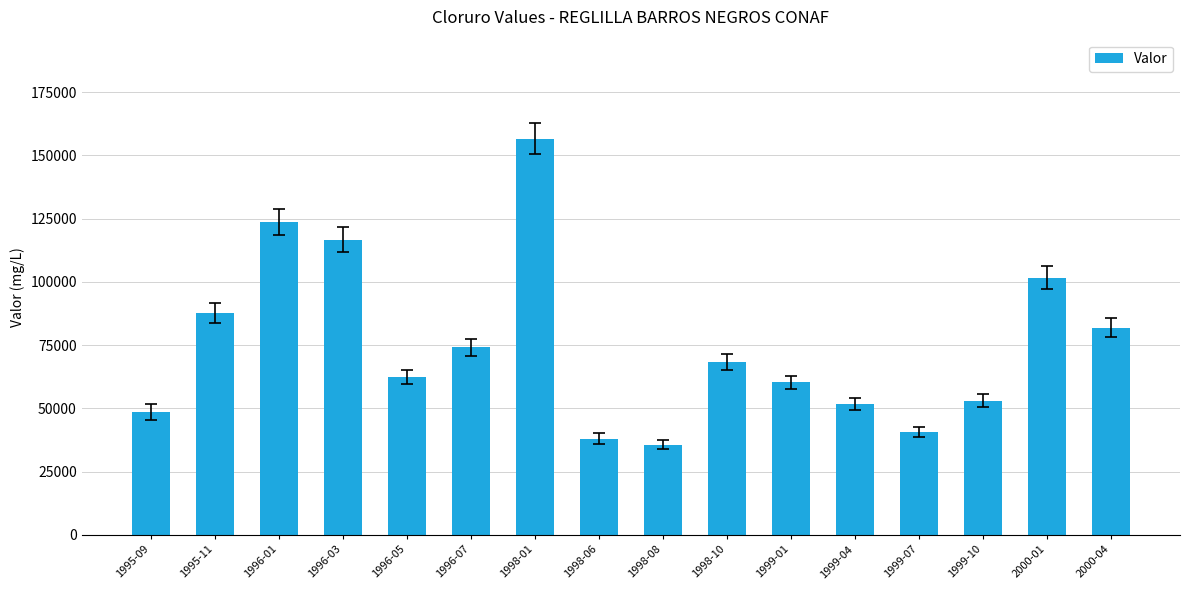

True or false: the data shows 22557 at 2000-04.

False